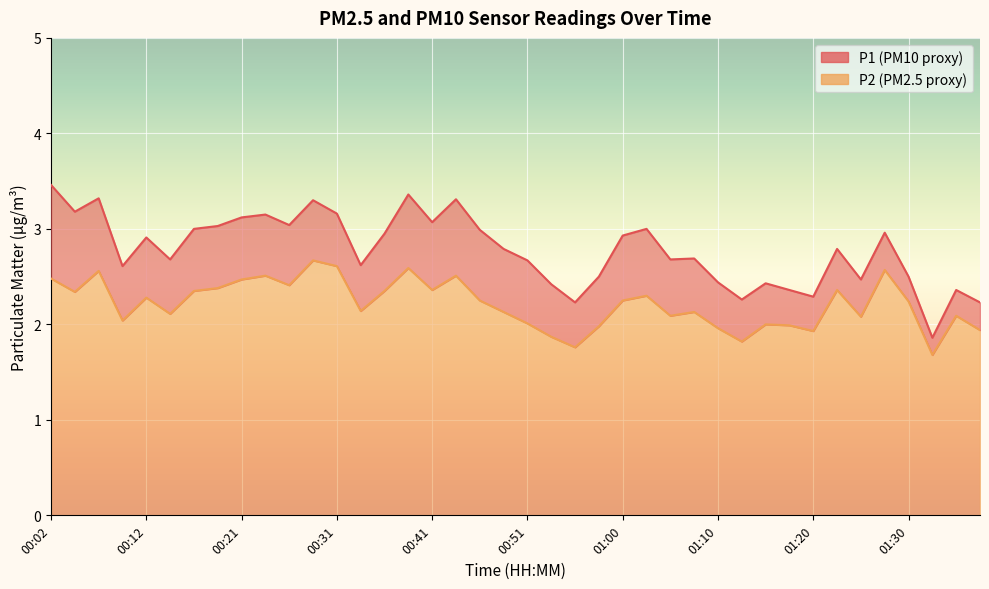

Reading left to right, list all the values displayed in this chart.

P1: 00:02=3.5	00:04=3.2	00:07=3.3	00:09=2.6	00:12=2.9	00:14=2.7	00:17=3.0	00:19=3.0	00:21=3.1	00:24=3.1	00:26=3.0	00:29=3.3	00:31=3.2	00:34=2.6	00:36=3.0	00:38=3.4	00:41=3.1	00:43=3.3	00:46=3.0	00:48=2.8	00:51=2.7	00:53=2.4	00:55=2.2	00:58=2.5	01:00=2.9	01:03=3.0	01:05=2.7	01:08=2.7	01:10=2.4	01:13=2.3	01:15=2.4	01:17=2.4	01:20=2.3	01:22=2.8	01:25=2.5	01:27=3.0	01:30=2.5	01:32=1.9	01:35=2.4	01:37=2.2
P2: 00:02=2.5	00:04=2.3	00:07=2.6	00:09=2.0	00:12=2.3	00:14=2.1	00:17=2.4	00:19=2.4	00:21=2.5	00:24=2.5	00:26=2.4	00:29=2.7	00:31=2.6	00:34=2.1	00:36=2.4	00:38=2.6	00:41=2.4	00:43=2.5	00:46=2.2	00:48=2.1	00:51=2.0	00:53=1.9	00:55=1.8	00:58=2.0	01:00=2.2	01:03=2.3	01:05=2.1	01:08=2.1	01:10=2.0	01:13=1.8	01:15=2.0	01:17=2.0	01:20=1.9	01:22=2.4	01:25=2.1	01:27=2.6	01:30=2.2	01:32=1.7	01:35=2.1	01:37=1.9